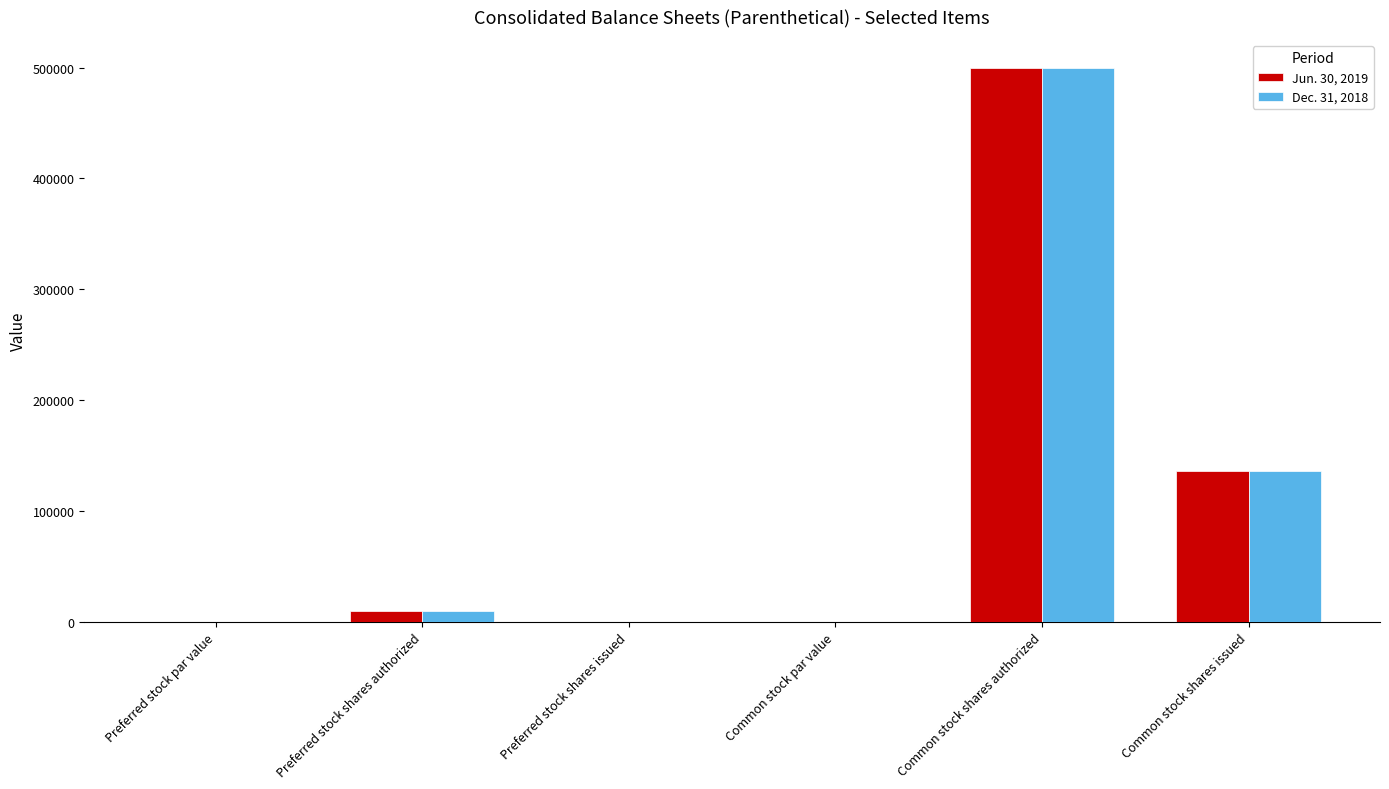

At which label does Dec. 31, 2018 reach its peak?

Common stock shares authorized